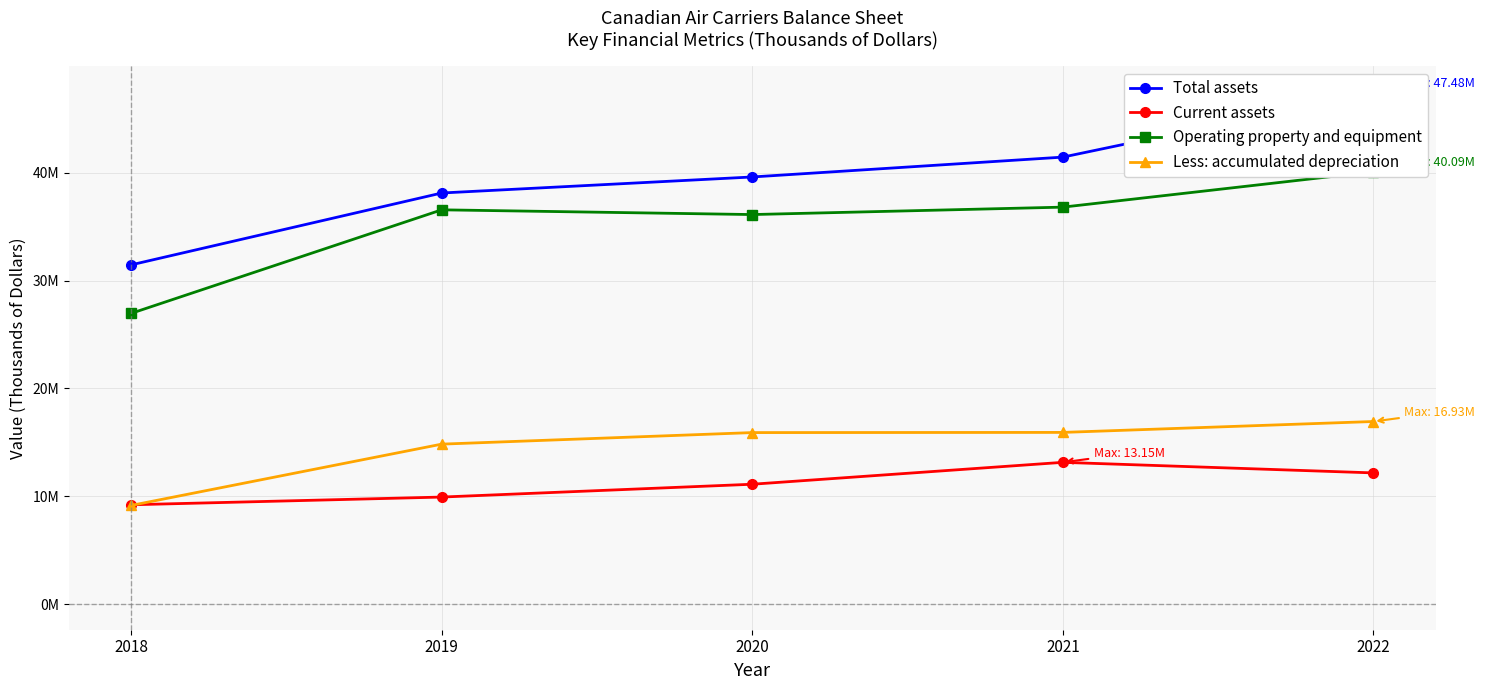

How many values in the Less: accumulated depreciation series are below 15903823?

2